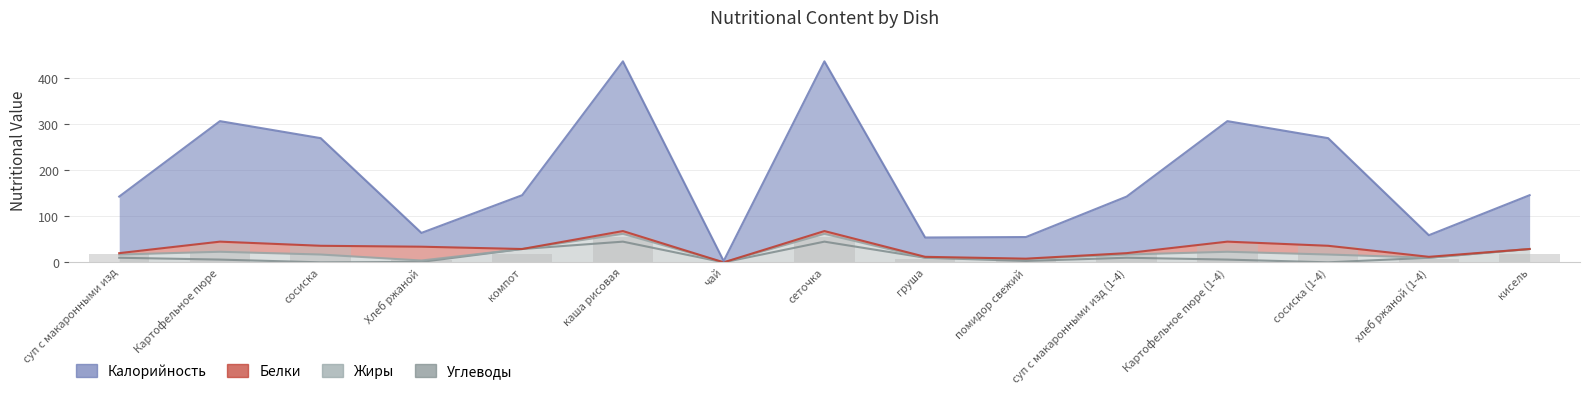

Are the bars horizontal?

No